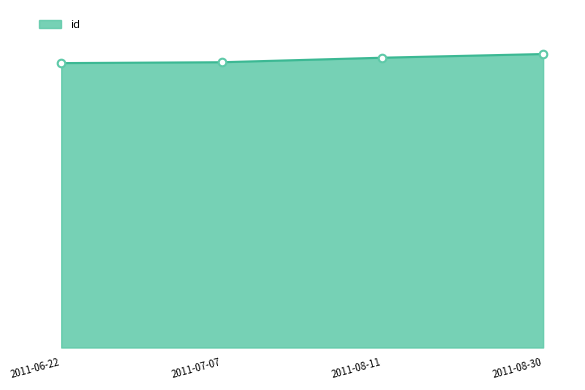

Which has a higher value, 2011-07-07 or 2011-06-22?

2011-07-07